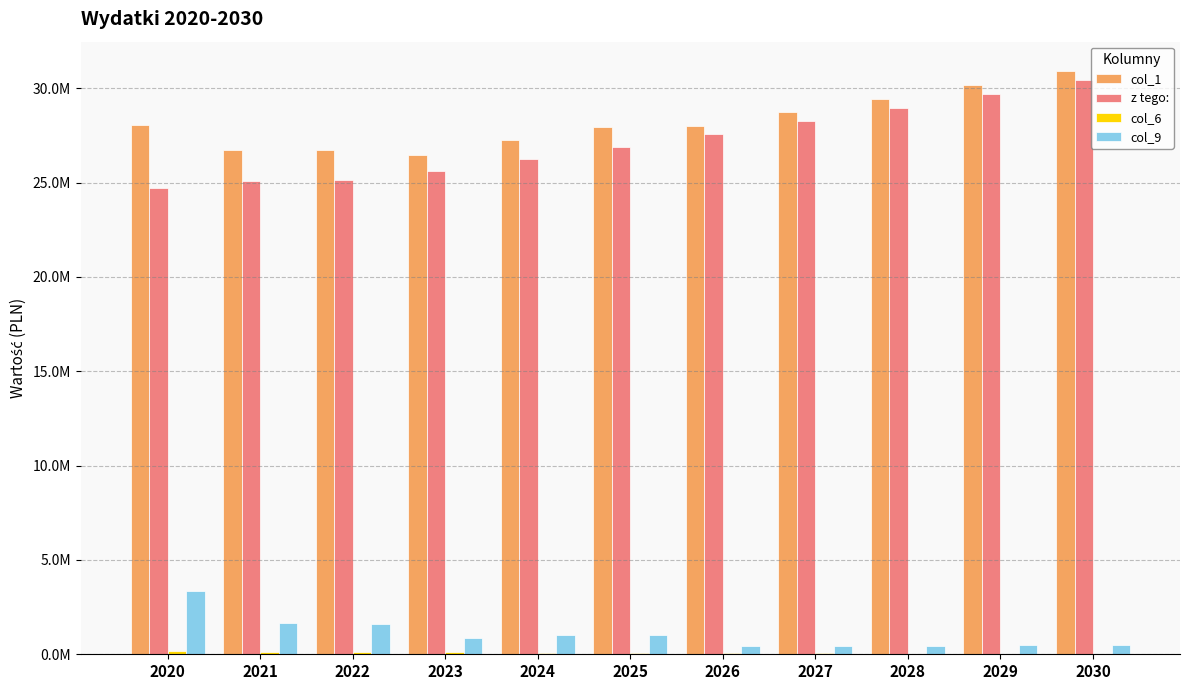

Is it true that col_9 equals 463890.0 at 2027?

True